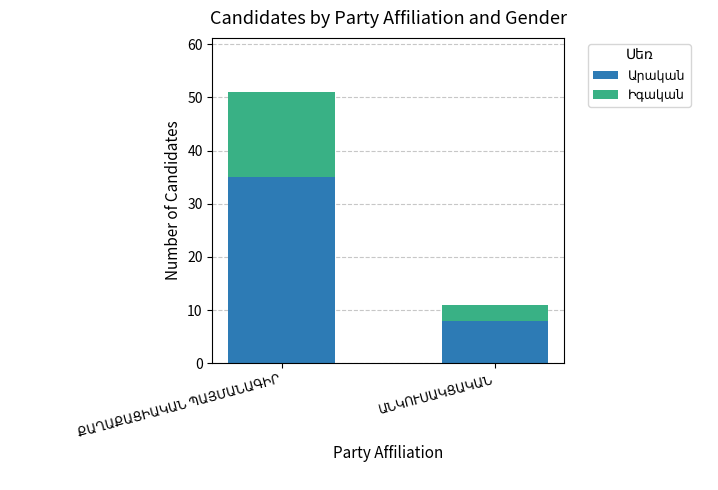

Are the bars horizontal?

No